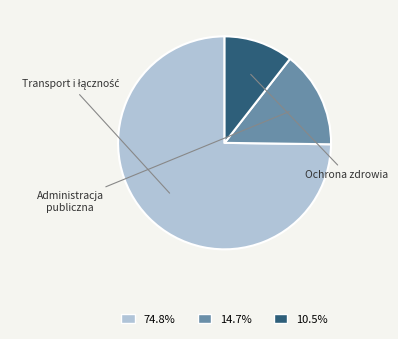

Is there a majority slice in this chart?

Yes